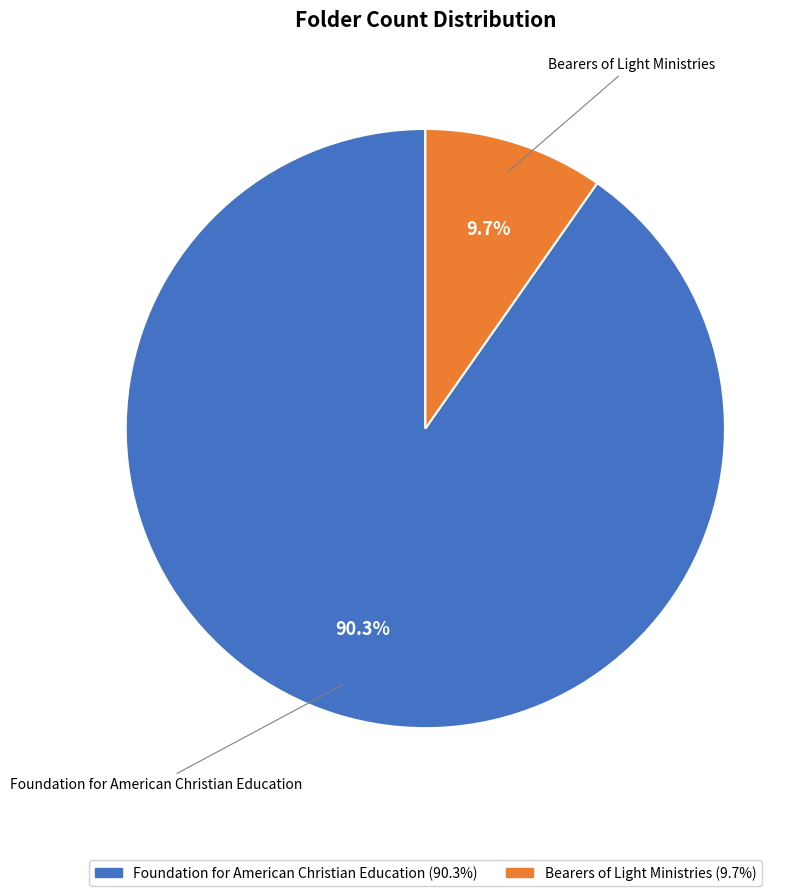

The Bearers of Light Ministries slice represents 10% of the pie. True or false?

True